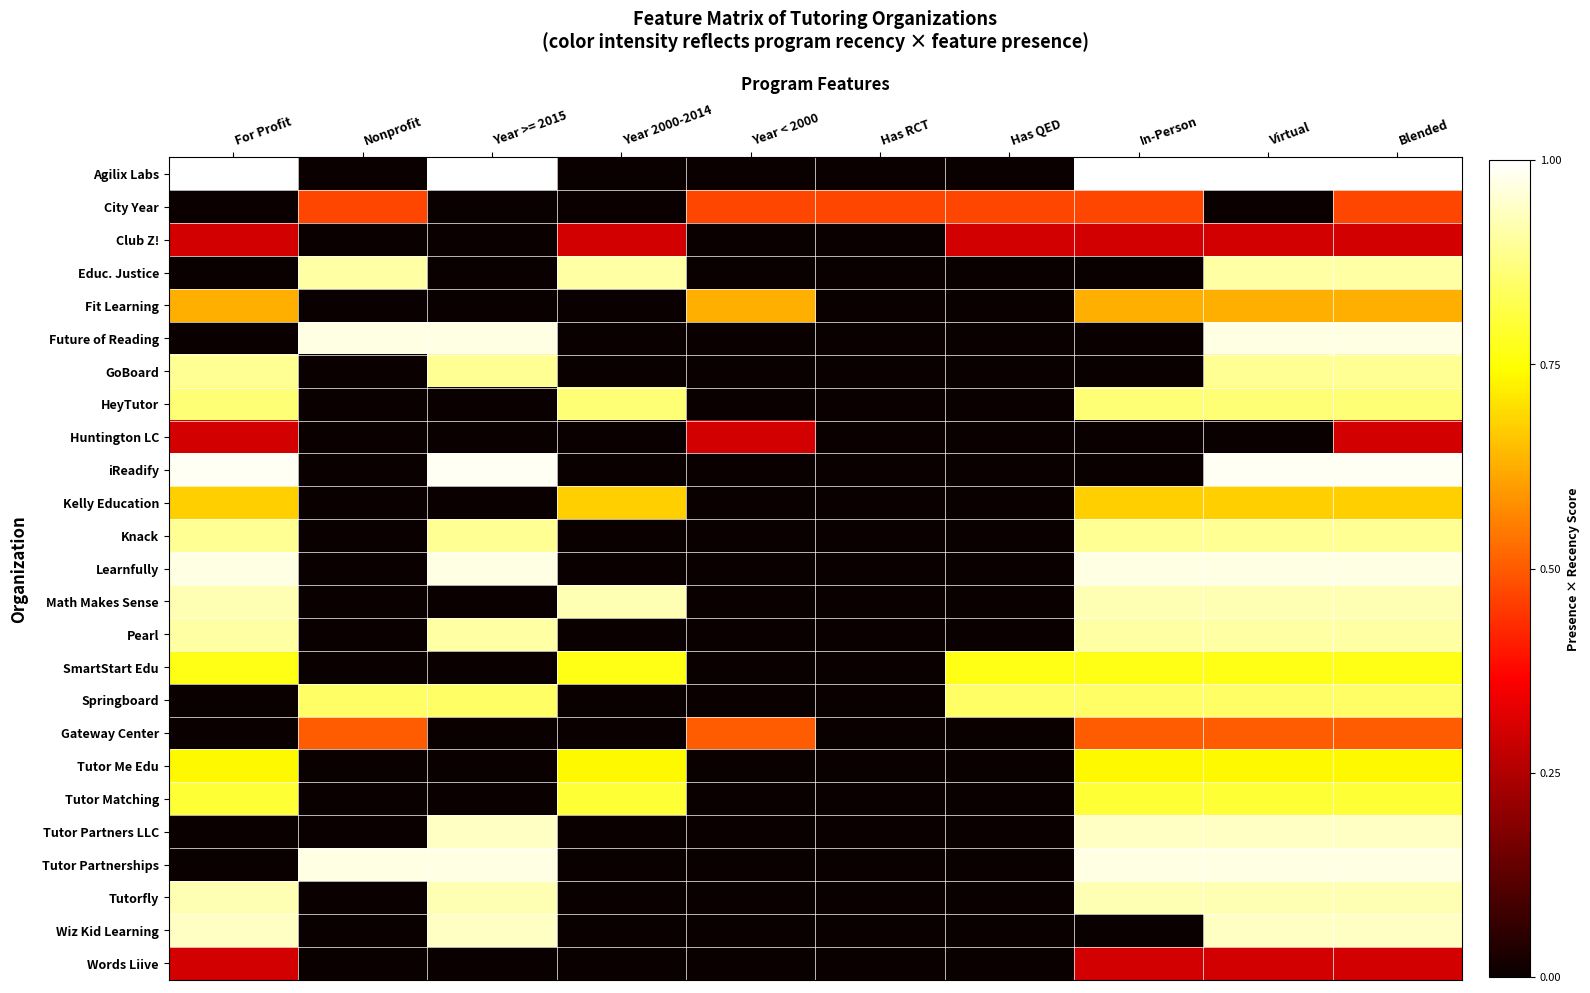

Reading left to right, transcribe all the data shown in this chart.

Agilix Labs: For Profit=1.0	Nonprofit=0.0	Year >= 2015=1.0	Year 2000-2014=0.0	Year < 2000=0.0	Has RCT=0.0	Has QED=0.0	In-Person=1.0	Virtual=1.0	Blended=1.0
City Year: For Profit=0.0	Nonprofit=0.5	Year >= 2015=0.0	Year 2000-2014=0.0	Year < 2000=0.5	Has RCT=0.5	Has QED=0.5	In-Person=0.5	Virtual=0.0	Blended=0.5
Club Z!: For Profit=0.3	Nonprofit=0.0	Year >= 2015=0.0	Year 2000-2014=0.3	Year < 2000=0.0	Has RCT=0.0	Has QED=0.3	In-Person=0.3	Virtual=0.3	Blended=0.3
Educ. Justice: For Profit=0.0	Nonprofit=0.9	Year >= 2015=0.0	Year 2000-2014=0.9	Year < 2000=0.0	Has RCT=0.0	Has QED=0.0	In-Person=0.0	Virtual=0.9	Blended=0.9
Fit Learning: For Profit=0.6	Nonprofit=0.0	Year >= 2015=0.0	Year 2000-2014=0.0	Year < 2000=0.6	Has RCT=0.0	Has QED=0.0	In-Person=0.6	Virtual=0.6	Blended=0.6
Future of Reading: For Profit=0.0	Nonprofit=1.0	Year >= 2015=1.0	Year 2000-2014=0.0	Year < 2000=0.0	Has RCT=0.0	Has QED=0.0	In-Person=0.0	Virtual=1.0	Blended=1.0
GoBoard: For Profit=0.9	Nonprofit=0.0	Year >= 2015=0.9	Year 2000-2014=0.0	Year < 2000=0.0	Has RCT=0.0	Has QED=0.0	In-Person=0.0	Virtual=0.9	Blended=0.9
HeyTutor: For Profit=0.9	Nonprofit=0.0	Year >= 2015=0.0	Year 2000-2014=0.9	Year < 2000=0.0	Has RCT=0.0	Has QED=0.0	In-Person=0.9	Virtual=0.9	Blended=0.9
Huntington LC: For Profit=0.3	Nonprofit=0.0	Year >= 2015=0.0	Year 2000-2014=0.0	Year < 2000=0.3	Has RCT=0.0	Has QED=0.0	In-Person=0.0	Virtual=0.0	Blended=0.3
iReadify: For Profit=1.0	Nonprofit=0.0	Year >= 2015=1.0	Year 2000-2014=0.0	Year < 2000=0.0	Has RCT=0.0	Has QED=0.0	In-Person=0.0	Virtual=1.0	Blended=1.0
Kelly Education: For Profit=0.7	Nonprofit=0.0	Year >= 2015=0.0	Year 2000-2014=0.7	Year < 2000=0.0	Has RCT=0.0	Has QED=0.0	In-Person=0.7	Virtual=0.7	Blended=0.7
Knack: For Profit=0.9	Nonprofit=0.0	Year >= 2015=0.9	Year 2000-2014=0.0	Year < 2000=0.0	Has RCT=0.0	Has QED=0.0	In-Person=0.9	Virtual=0.9	Blended=0.9
Learnfully: For Profit=1.0	Nonprofit=0.0	Year >= 2015=1.0	Year 2000-2014=0.0	Year < 2000=0.0	Has RCT=0.0	Has QED=0.0	In-Person=1.0	Virtual=1.0	Blended=1.0
Math Makes Sense: For Profit=0.9	Nonprofit=0.0	Year >= 2015=0.0	Year 2000-2014=0.9	Year < 2000=0.0	Has RCT=0.0	Has QED=0.0	In-Person=0.9	Virtual=0.9	Blended=0.9
Pearl: For Profit=0.9	Nonprofit=0.0	Year >= 2015=0.9	Year 2000-2014=0.0	Year < 2000=0.0	Has RCT=0.0	Has QED=0.0	In-Person=0.9	Virtual=0.9	Blended=0.9
SmartStart Edu: For Profit=0.8	Nonprofit=0.0	Year >= 2015=0.0	Year 2000-2014=0.8	Year < 2000=0.0	Has RCT=0.0	Has QED=0.8	In-Person=0.8	Virtual=0.8	Blended=0.8
Springboard: For Profit=0.0	Nonprofit=0.8	Year >= 2015=0.8	Year 2000-2014=0.0	Year < 2000=0.0	Has RCT=0.0	Has QED=0.8	In-Person=0.8	Virtual=0.8	Blended=0.8
Gateway Center: For Profit=0.0	Nonprofit=0.5	Year >= 2015=0.0	Year 2000-2014=0.0	Year < 2000=0.5	Has RCT=0.0	Has QED=0.0	In-Person=0.5	Virtual=0.5	Blended=0.5
Tutor Me Edu: For Profit=0.7	Nonprofit=0.0	Year >= 2015=0.0	Year 2000-2014=0.7	Year < 2000=0.0	Has RCT=0.0	Has QED=0.0	In-Person=0.7	Virtual=0.7	Blended=0.7
Tutor Matching: For Profit=0.8	Nonprofit=0.0	Year >= 2015=0.0	Year 2000-2014=0.8	Year < 2000=0.0	Has RCT=0.0	Has QED=0.0	In-Person=0.8	Virtual=0.8	Blended=0.8
Tutor Partners LLC: For Profit=0.0	Nonprofit=0.0	Year >= 2015=0.9	Year 2000-2014=0.0	Year < 2000=0.0	Has RCT=0.0	Has QED=0.0	In-Person=0.9	Virtual=0.9	Blended=0.9
Tutor Partnerships: For Profit=0.0	Nonprofit=1.0	Year >= 2015=1.0	Year 2000-2014=0.0	Year < 2000=0.0	Has RCT=0.0	Has QED=0.0	In-Person=1.0	Virtual=1.0	Blended=1.0
Tutorfly: For Profit=0.9	Nonprofit=0.0	Year >= 2015=0.9	Year 2000-2014=0.0	Year < 2000=0.0	Has RCT=0.0	Has QED=0.0	In-Person=0.9	Virtual=0.9	Blended=0.9
Wiz Kid Learning: For Profit=0.9	Nonprofit=0.0	Year >= 2015=0.9	Year 2000-2014=0.0	Year < 2000=0.0	Has RCT=0.0	Has QED=0.0	In-Person=0.0	Virtual=0.9	Blended=0.9
Words Liive: For Profit=0.3	Nonprofit=0.0	Year >= 2015=0.0	Year 2000-2014=0.0	Year < 2000=0.0	Has RCT=0.0	Has QED=0.0	In-Person=0.3	Virtual=0.3	Blended=0.3